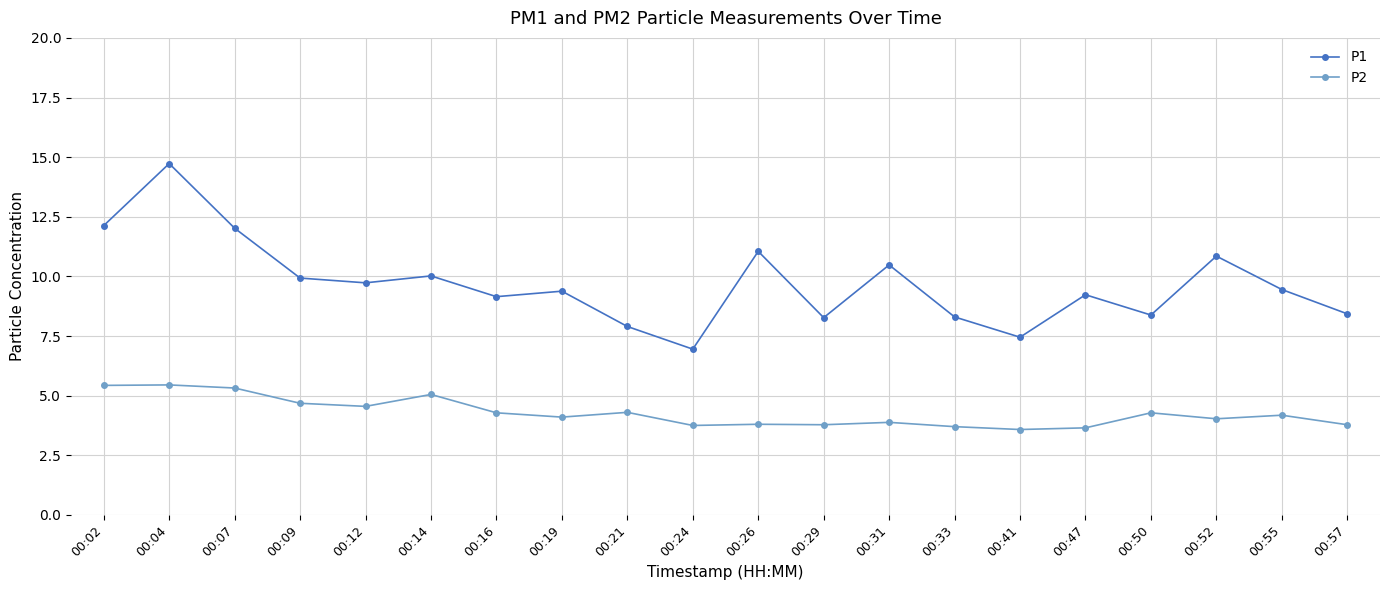

Is it true that P1 equals 11.1 at 00:26?

True